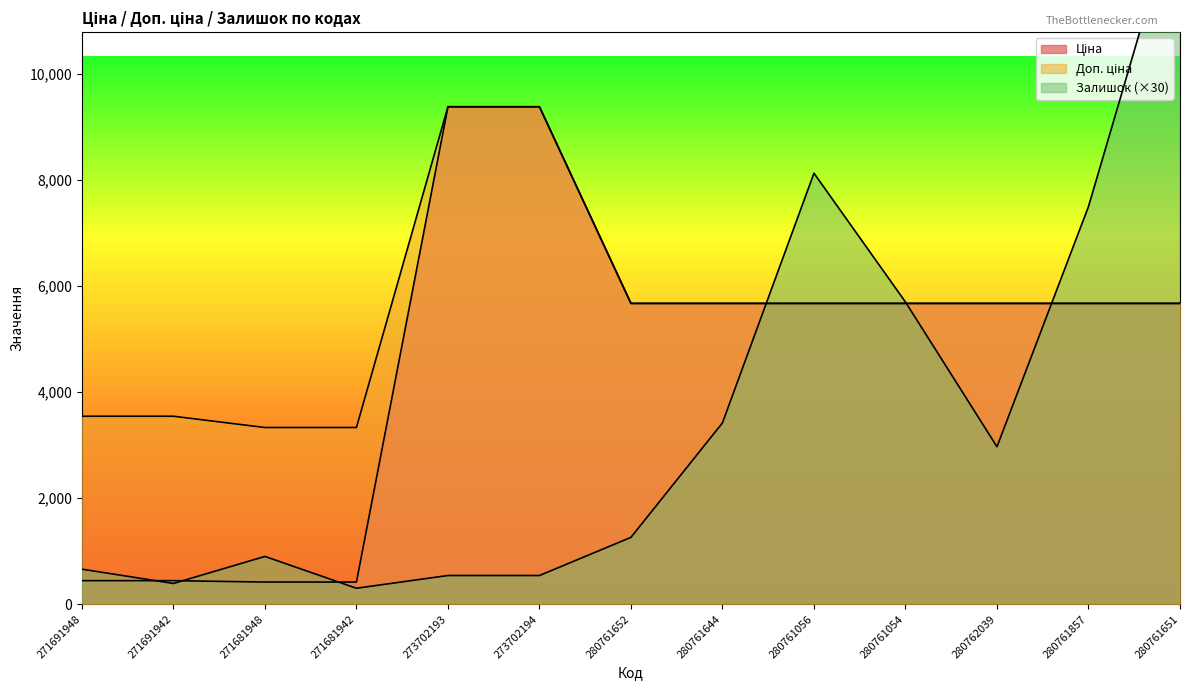

Which category has the lowest value in the Ціна series?

271681948